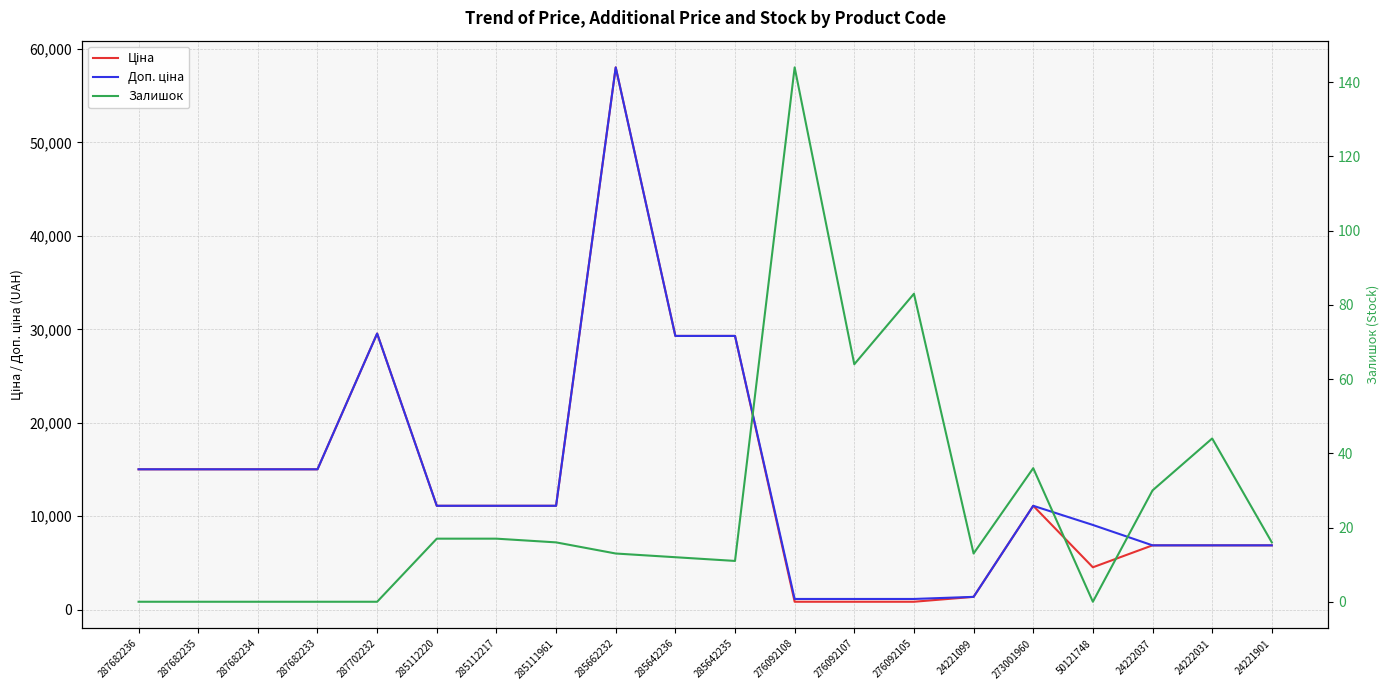

The Ціна series shows 413.8 at 276092107. True or false?

False